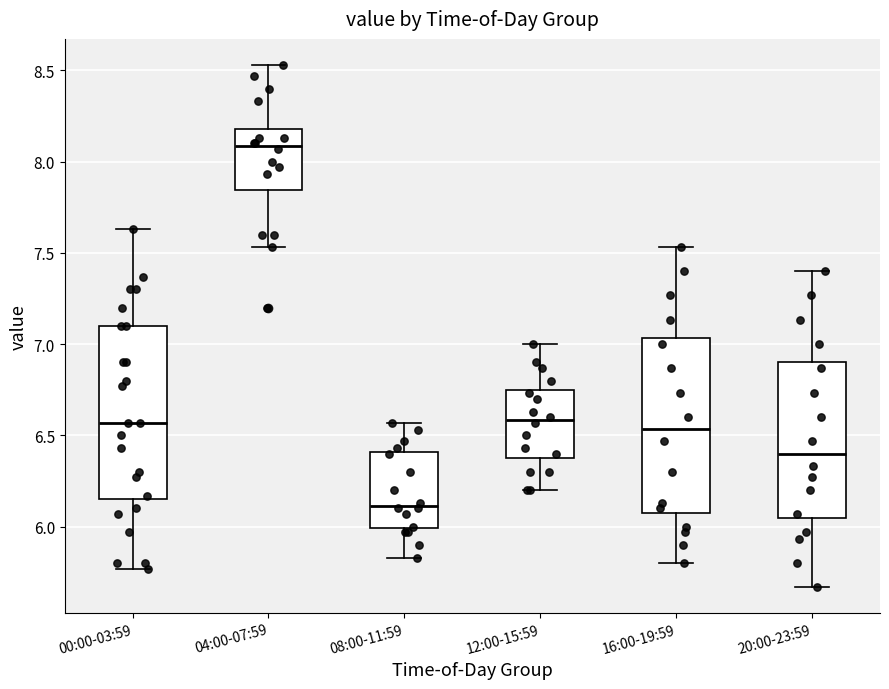

Reading left to right, transcribe this box plot: for each box, give where its median line is, the range the box spans, and where its two whiskers end, as read against the y-axis. The values are not printed on the chart, so give them approximately, as read against the axis.

00:00-03:59: median 6.55, box 6.15 to 7.10, whiskers 5.75 to 7.65
04:00-07:59: median 8.10, box 7.85 to 8.20, whiskers 7.55 to 8.55
08:00-11:59: median 6.10, box 6.00 to 6.40, whiskers 5.85 to 6.55
12:00-15:59: median 6.60, box 6.40 to 6.75, whiskers 6.20 to 7.00
16:00-19:59: median 6.55, box 6.10 to 7.05, whiskers 5.80 to 7.55
20:00-23:59: median 6.40, box 6.05 to 6.90, whiskers 5.65 to 7.40